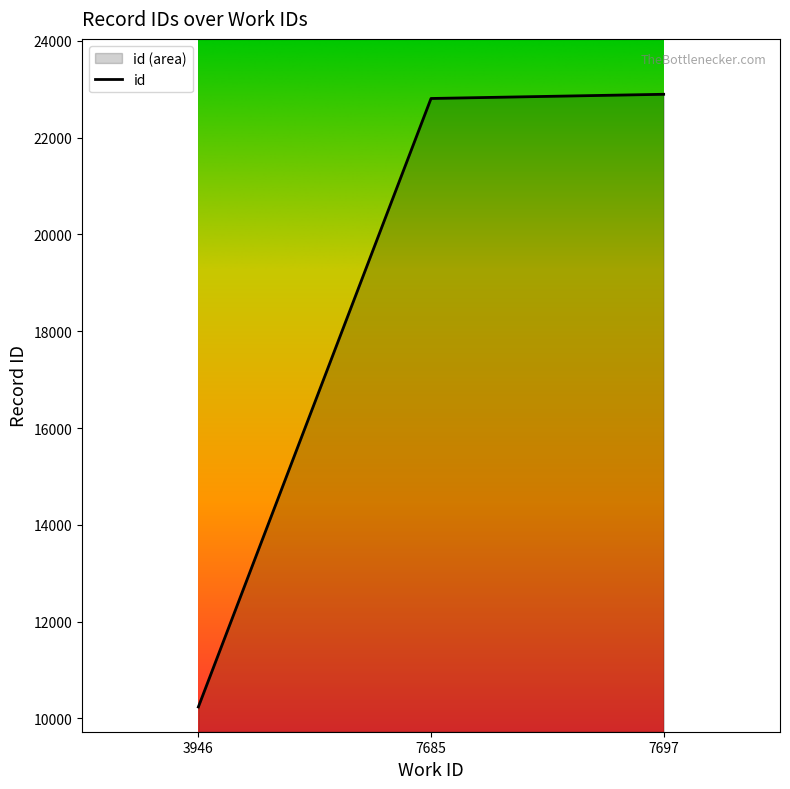

Between 7697 and 3946, which is larger?

7697